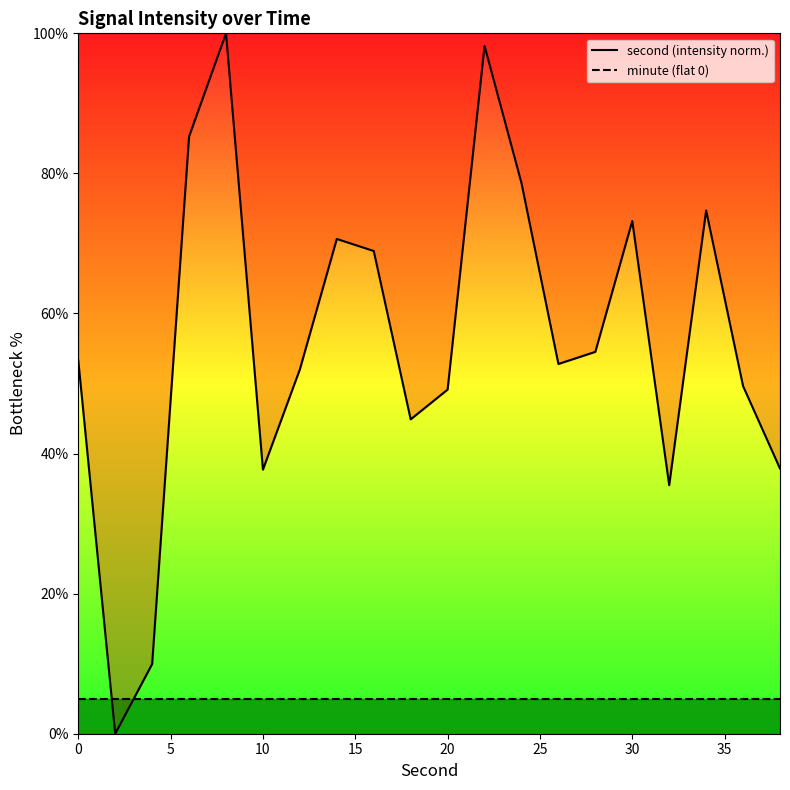

Does the chart display data point markers on the line(s)?

No